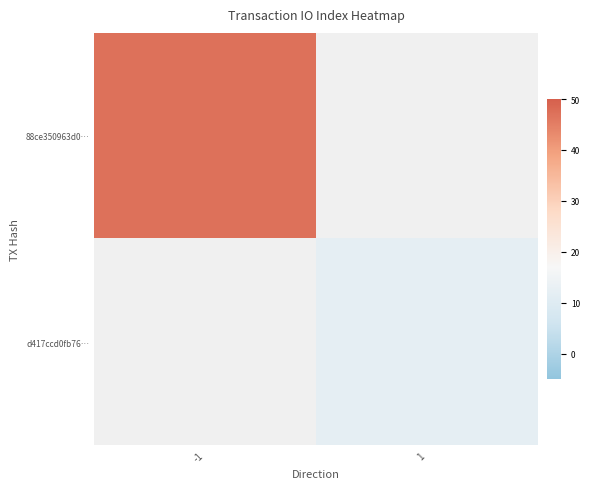

Which series has the largest range (max minus min)?

88ce350963d0…